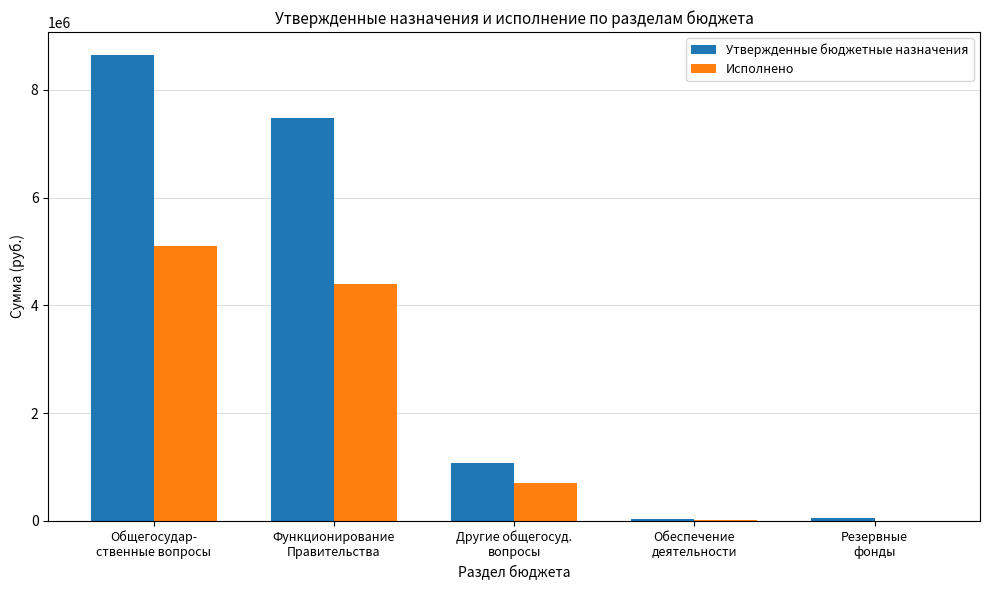

What is the highest value of the Утвержденные бюджетные назначения series?

8643570.0